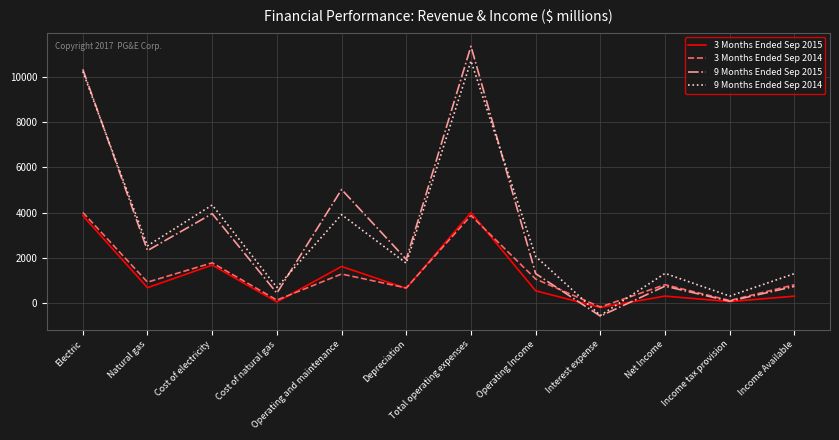

What is the difference between the maximum and minimum values in the 3 Months Ended Sep 2014 series?

4186